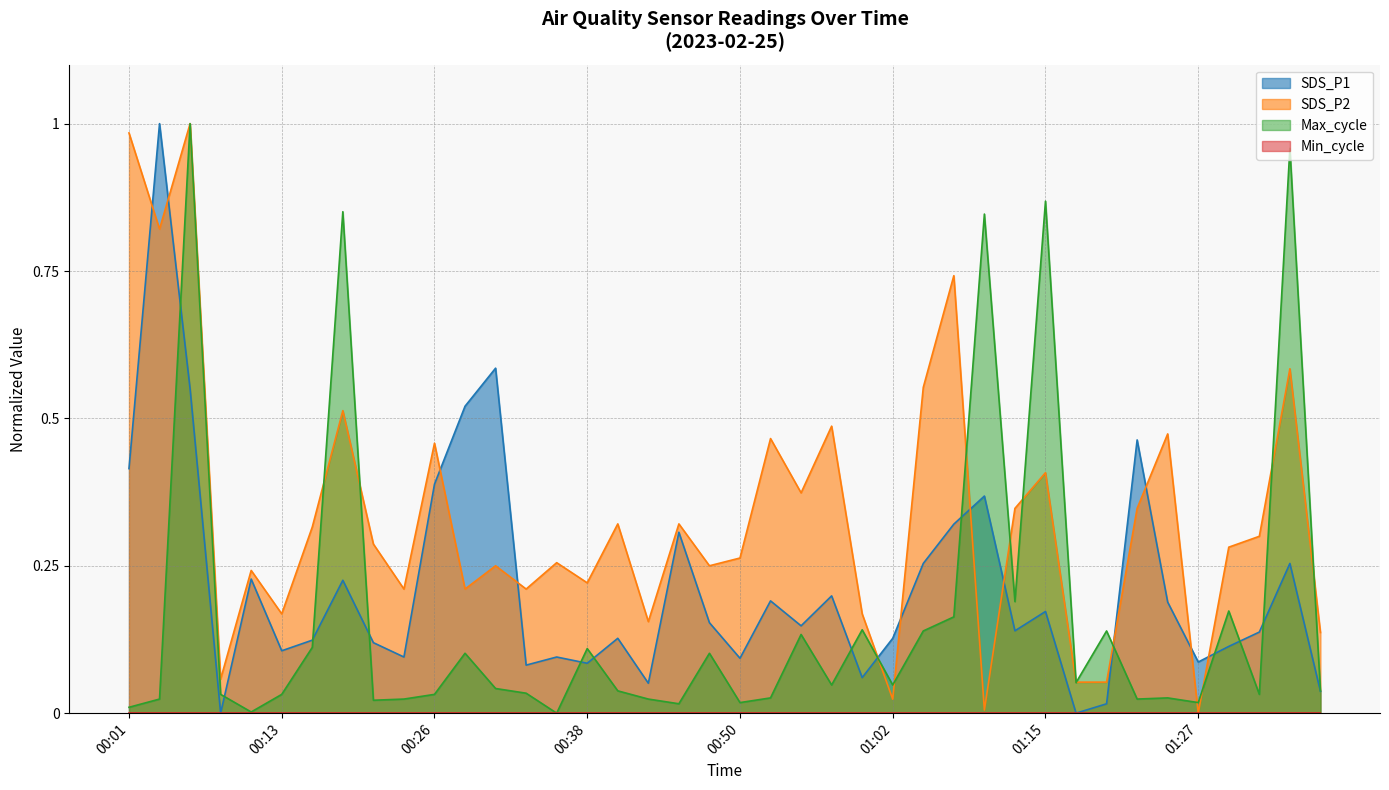

Where is the first local maximum for Max_cycle?

00:06